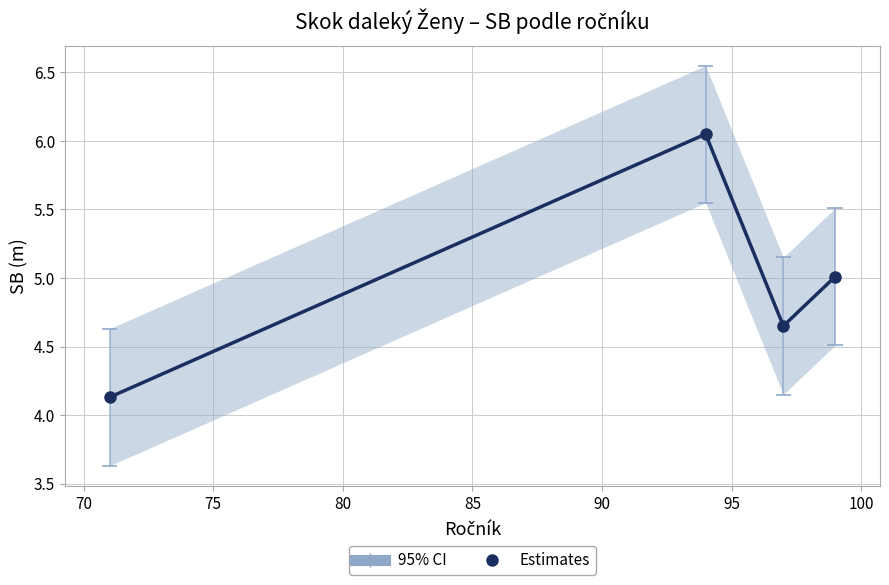

What is the difference between the maximum and minimum values?

1.9